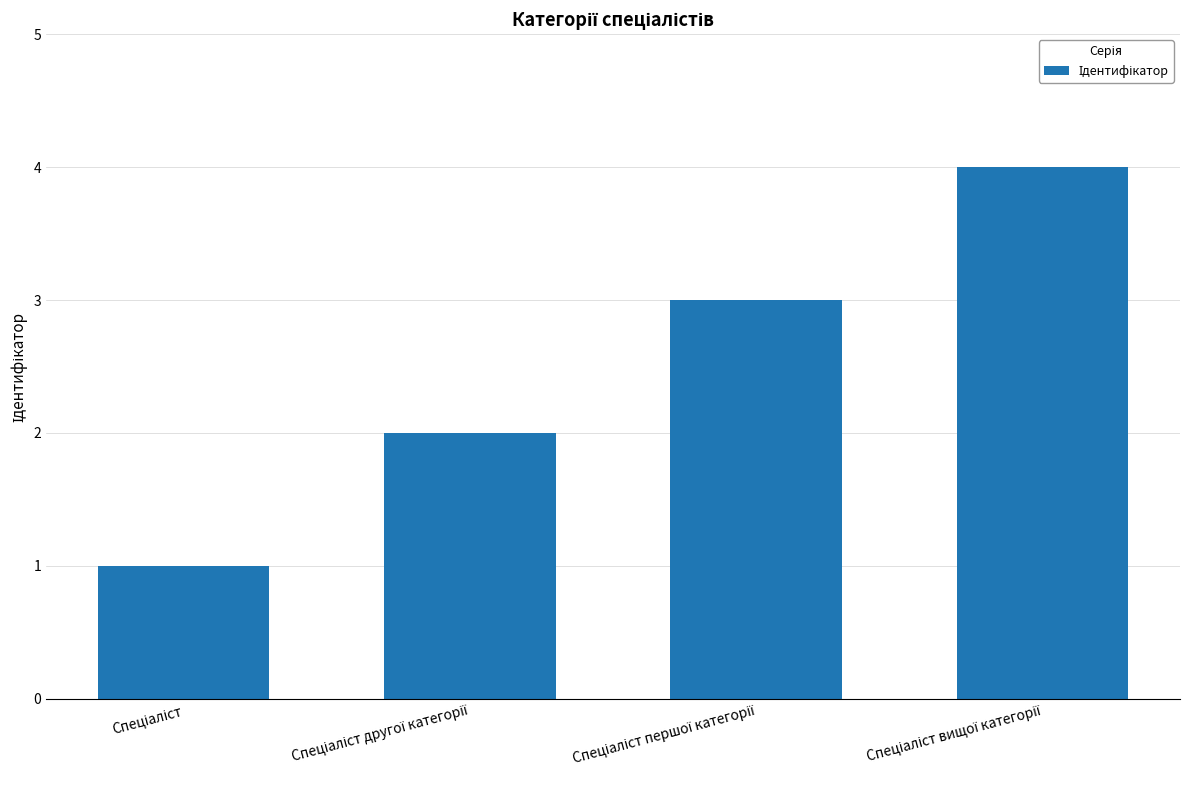

What is the greatest value displayed?

4